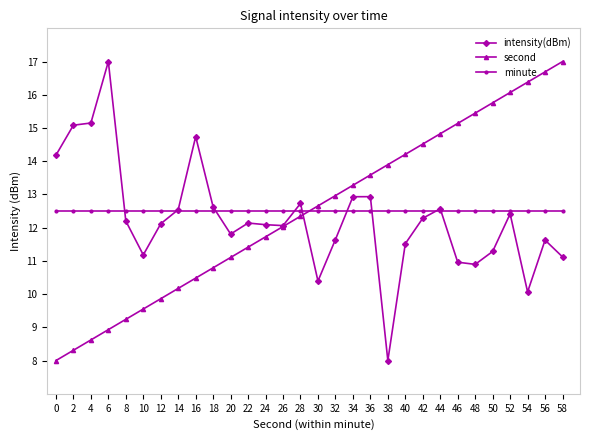

List the labels in order of second value, largest first.

58, 56, 54, 52, 50, 48, 46, 44, 42, 40, 38, 36, 34, 32, 30, 28, 26, 24, 22, 20, 18, 16, 14, 12, 10, 8, 6, 4, 2, 0